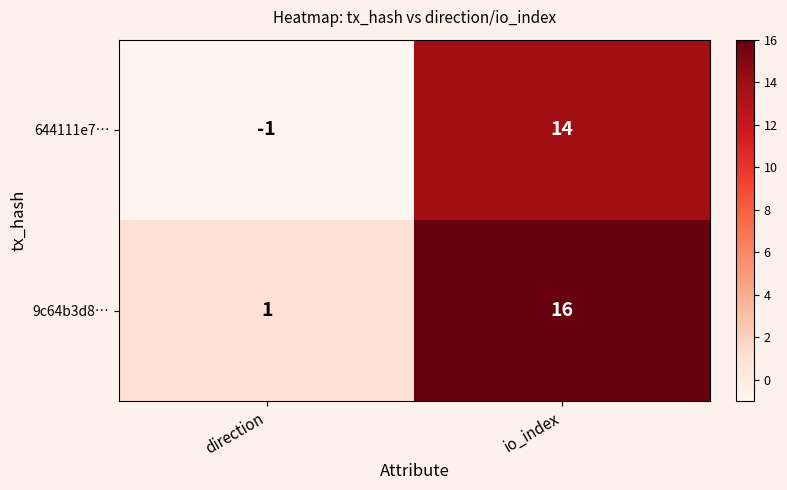

What is the difference between the maximum and minimum values in the 9c64b3d8… series?

15